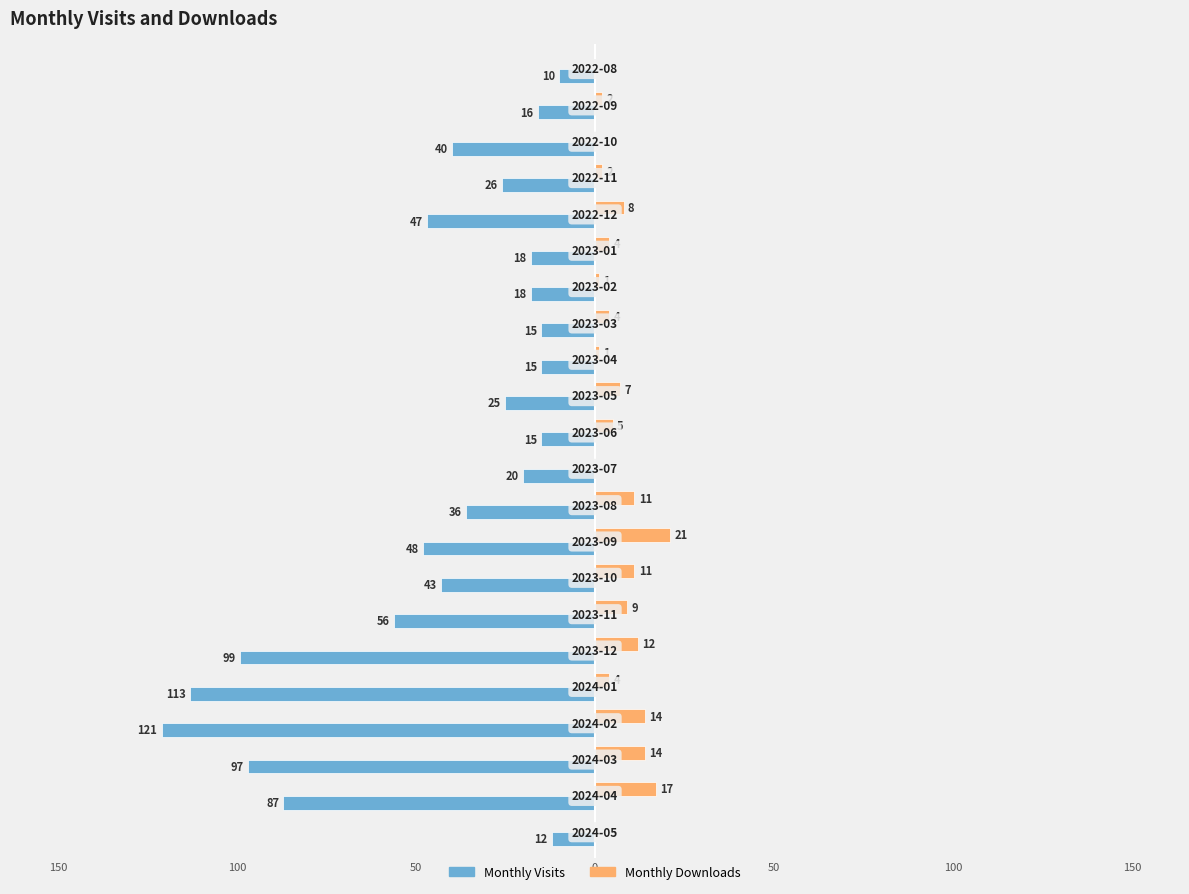

What are all the series names shown in the legend?

Monthly Visits, Monthly Downloads